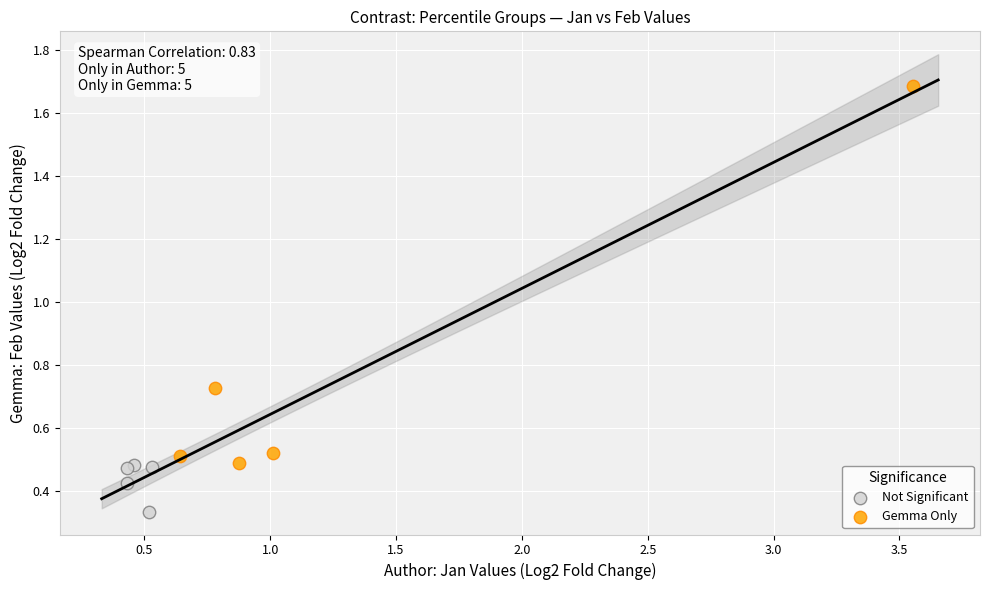

What are all the series names shown in the legend?

Not Significant, Gemma Only